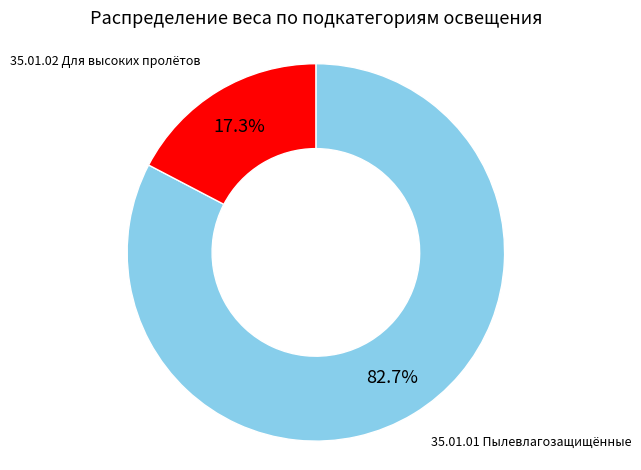

Does any single category account for the majority?

Yes